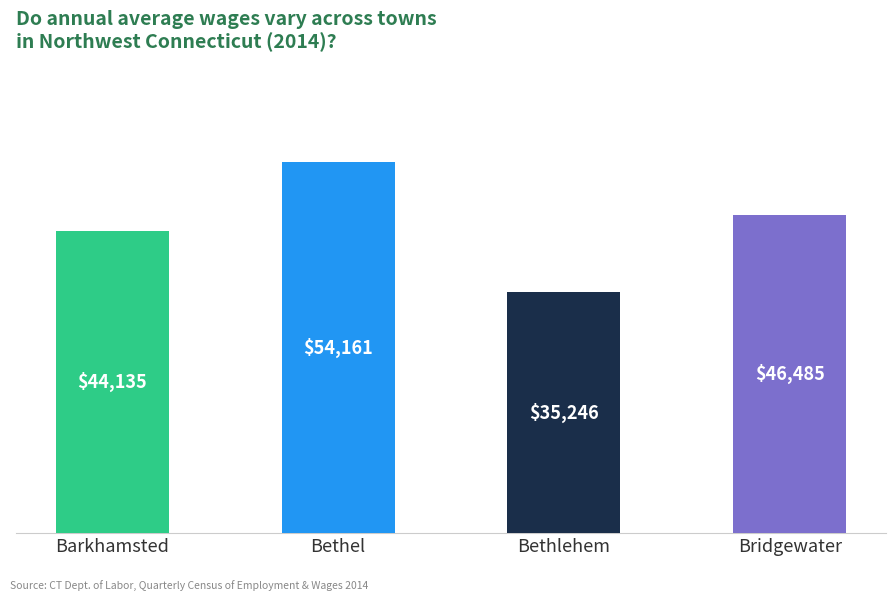

What is the sum of all values?

180027.9